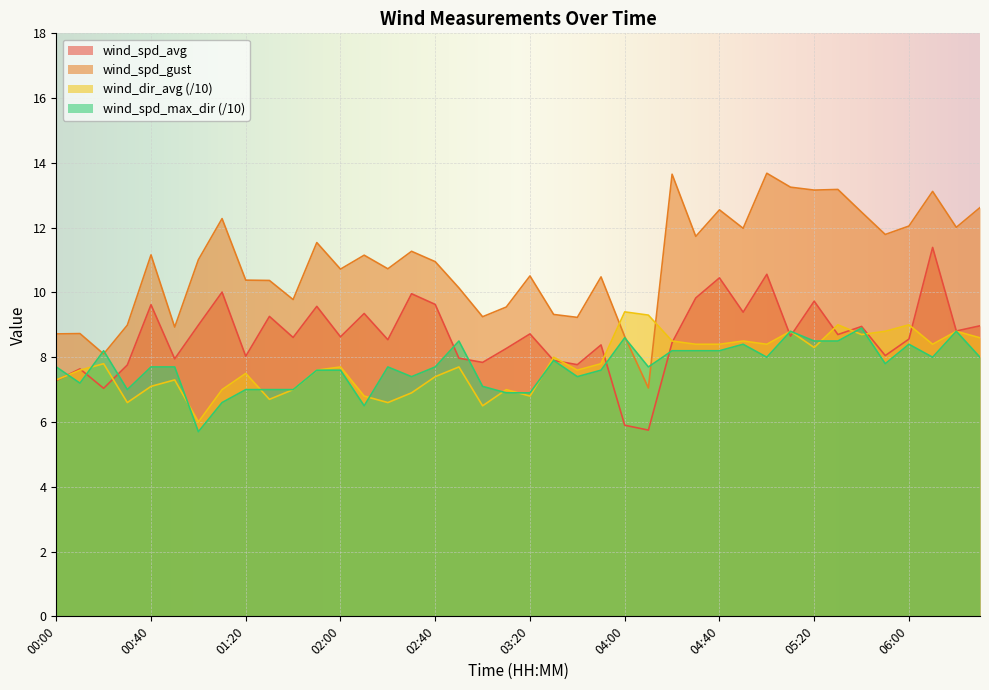

True or false: wind_spd_gust and wind_spd_avg cross at least once.

False